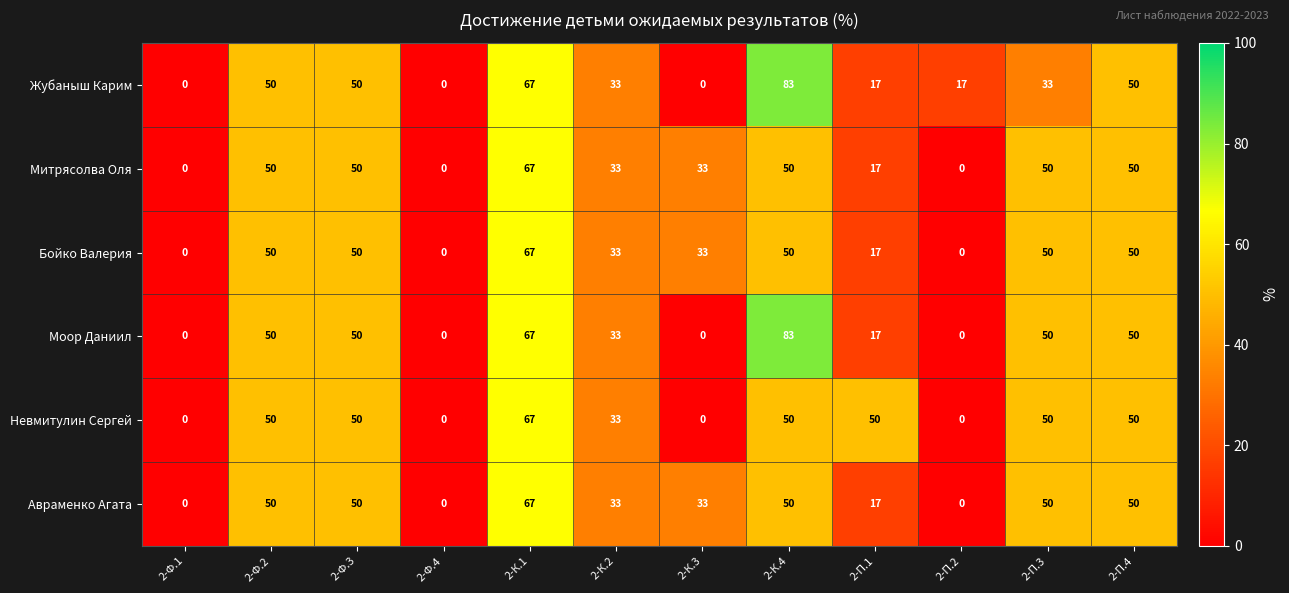

What is the total value across all series at 2-К.1?

402